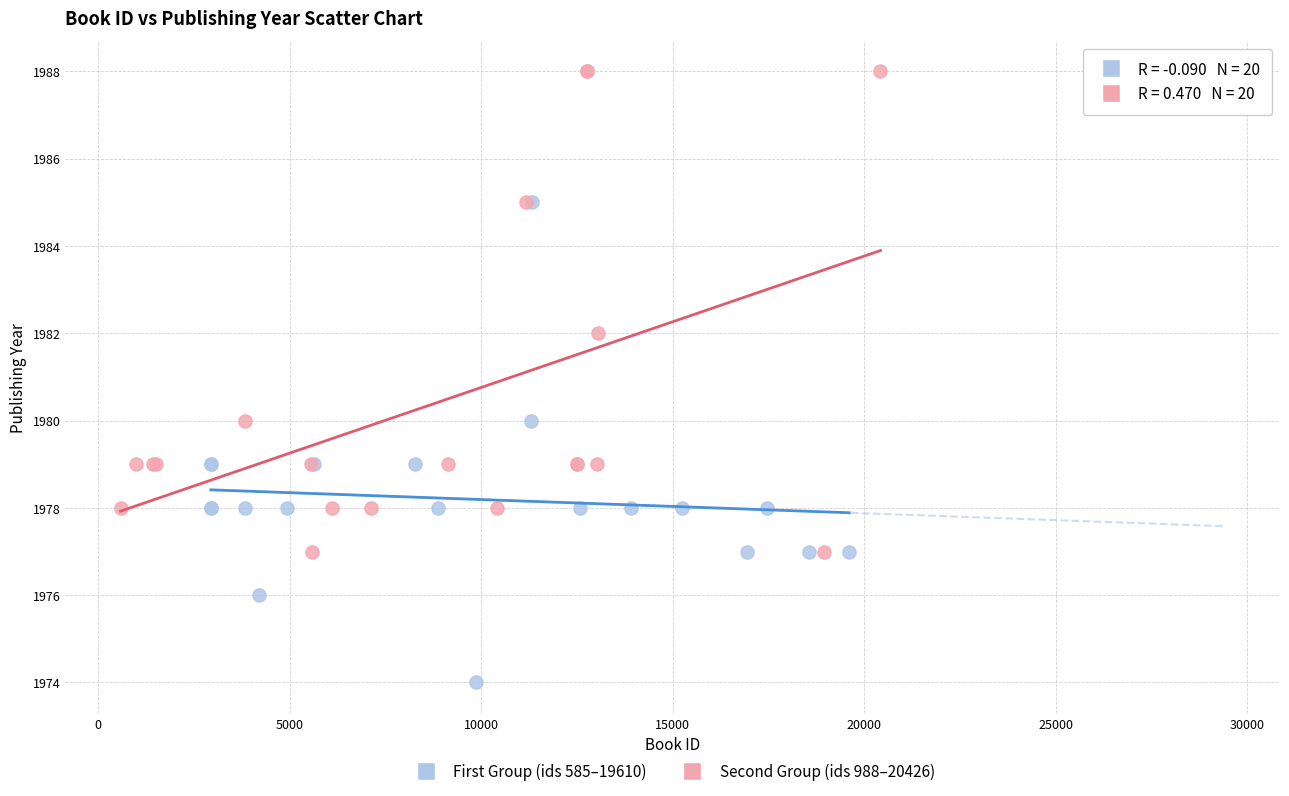

Which series contains the highest Y value?

Second Group (ids 988–20426)